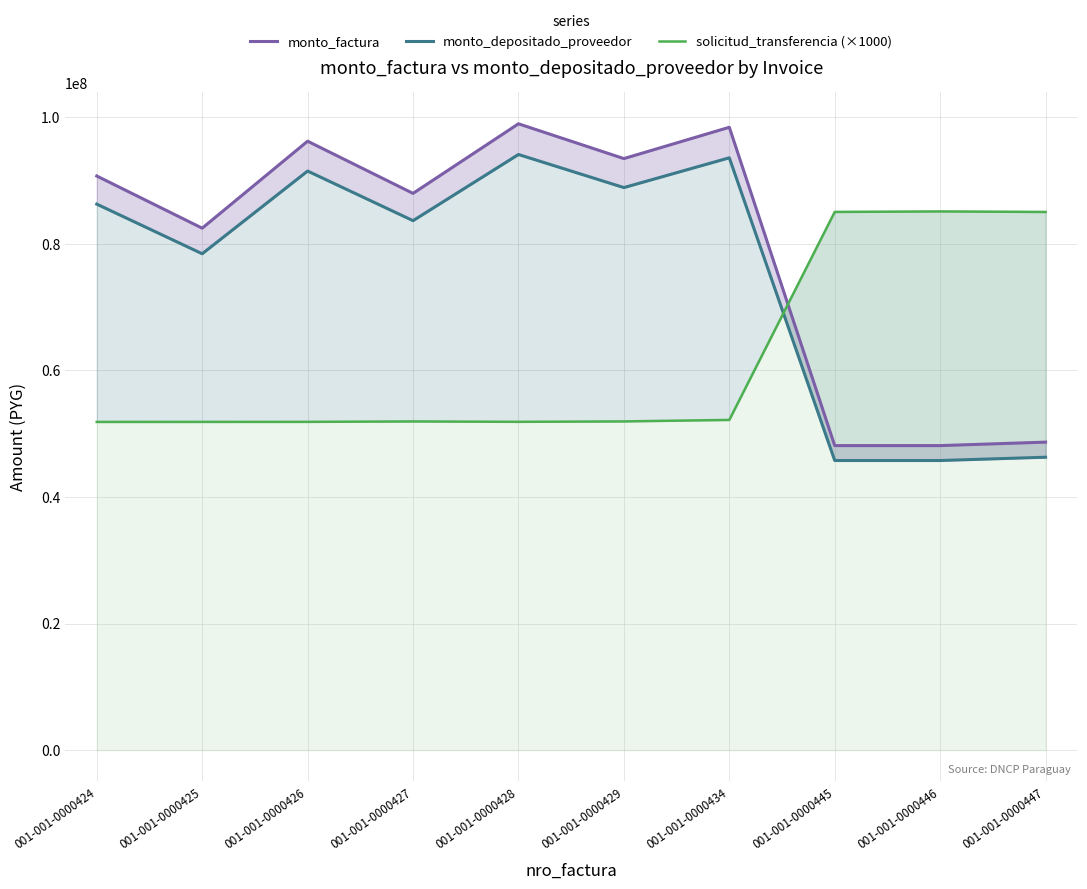

Where do monto_depositado_proveedor and solicitud_transferencia (×1000) first cross each other?

001-001-0000434 and 001-001-0000445